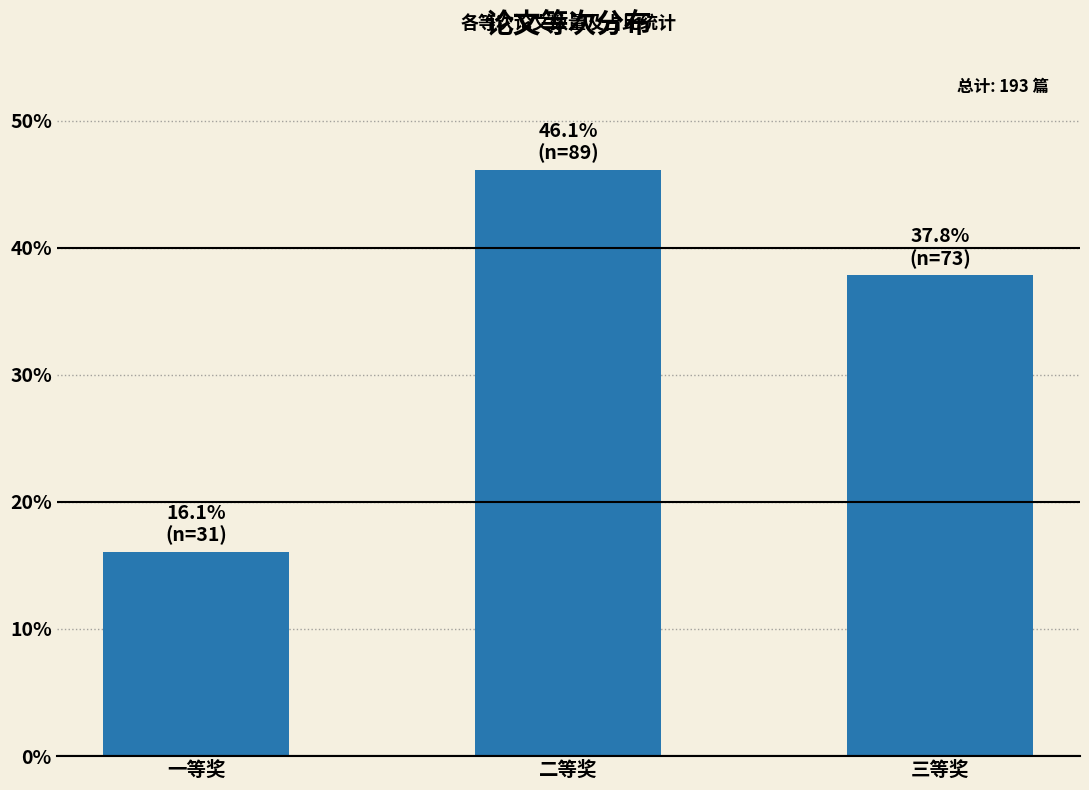

Is it true that the value at 一等奖 is 16.1?

True